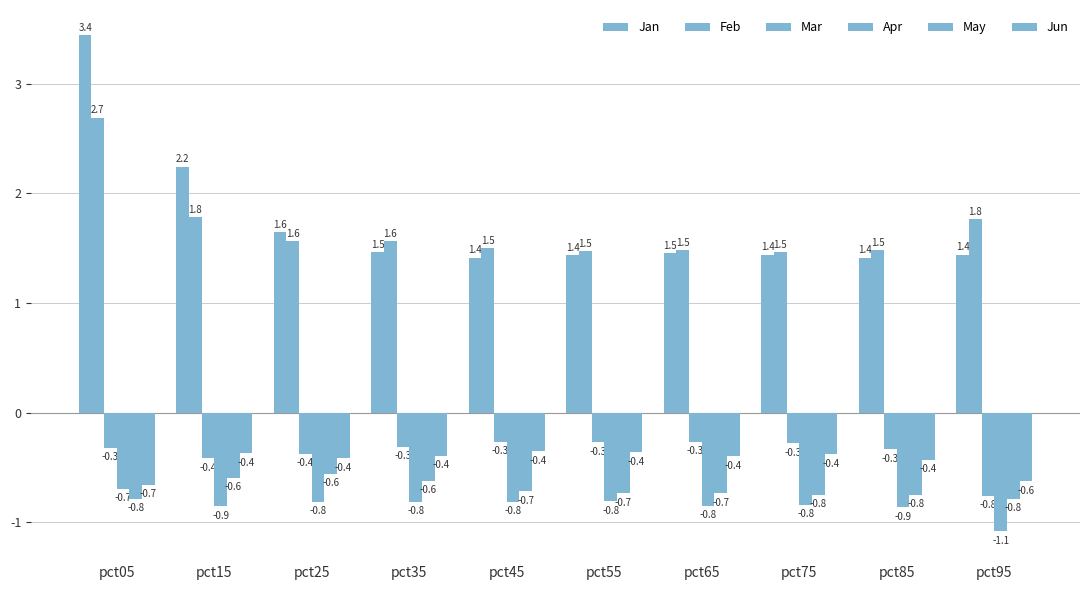

Which category has the highest value in the Jan series?

pct05